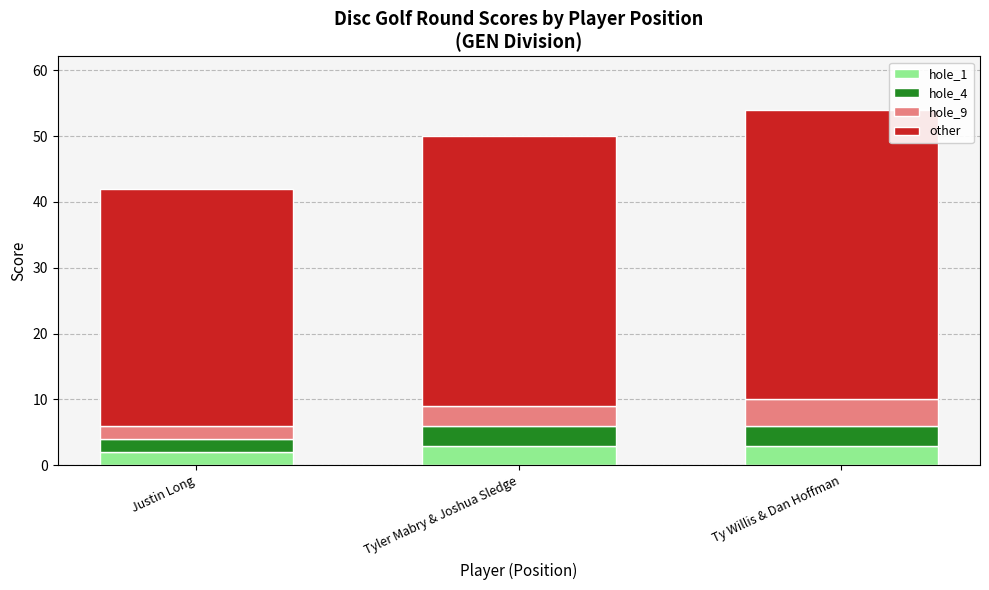

At which category is the sum across all series the highest?

Ty Willis & Dan Hoffman